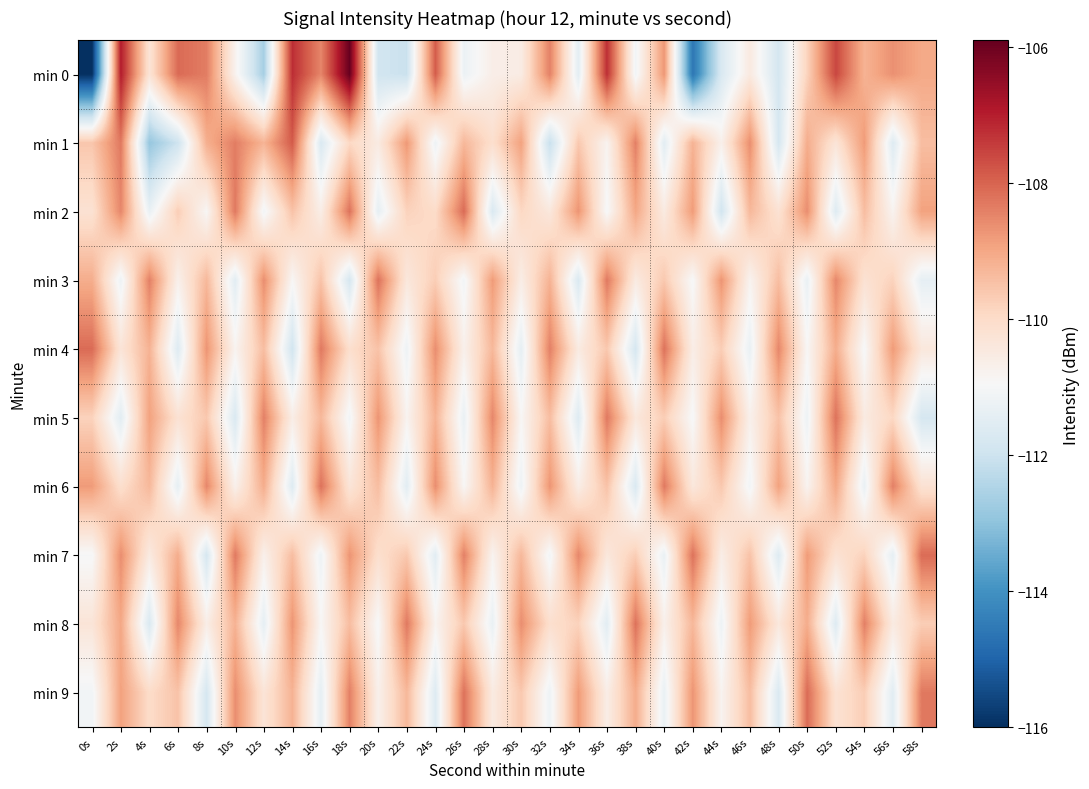

Rank the series at 42s from highest to lowest value.

min 7, min 9, min 2, min 1, min 8, min 6, min 4, min 3, min 5, min 0